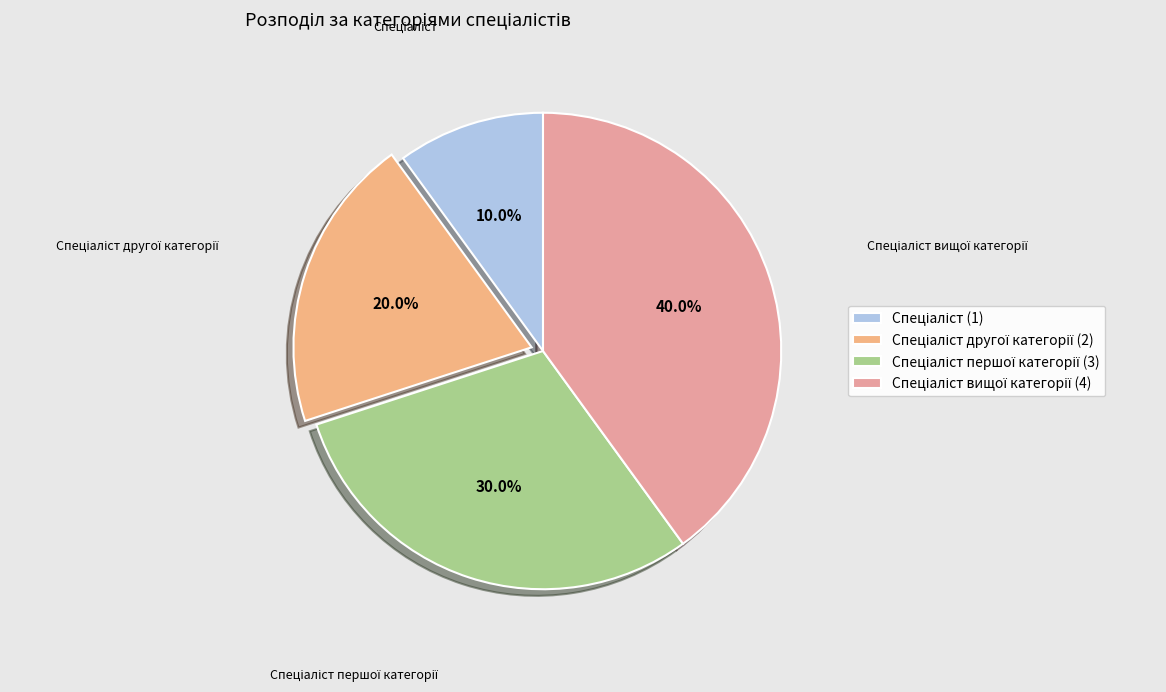

Is there any slice that represents more than half of the pie?

No